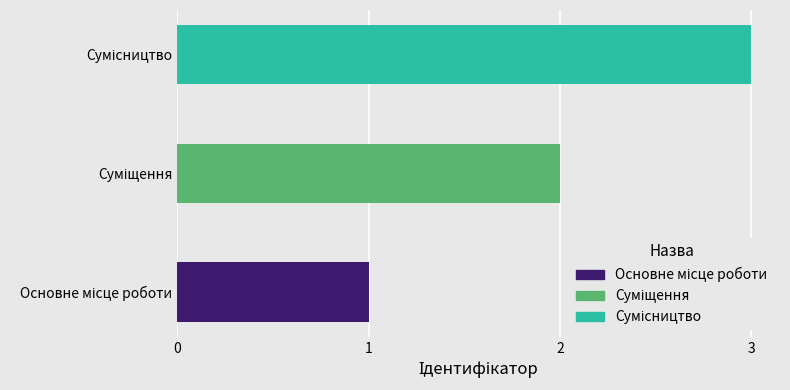

What is the sum of all values?

6